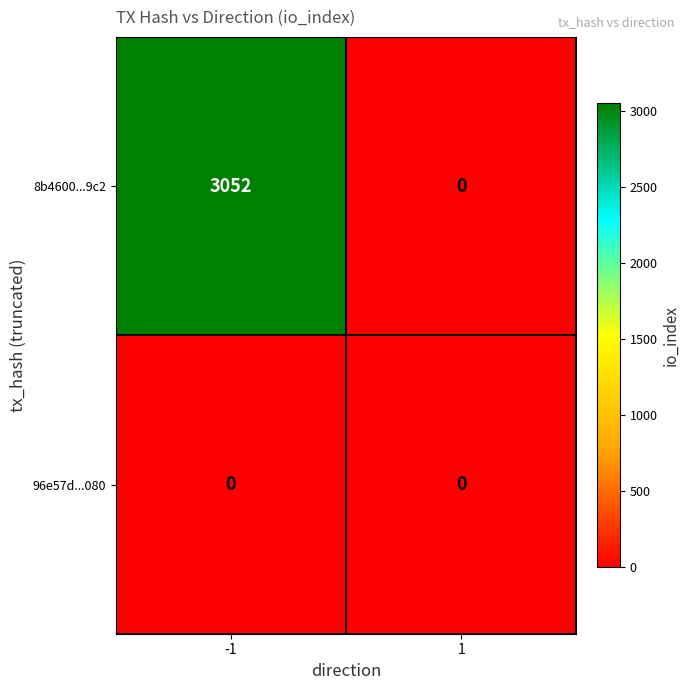

Reading left to right, list all the values displayed in this chart.

8b4600...9c2: 3052	0
96e57d...080: 0	0